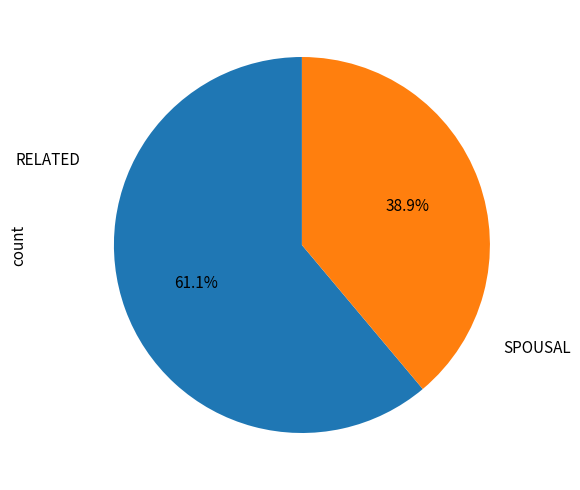

Does any single category account for the majority?

Yes